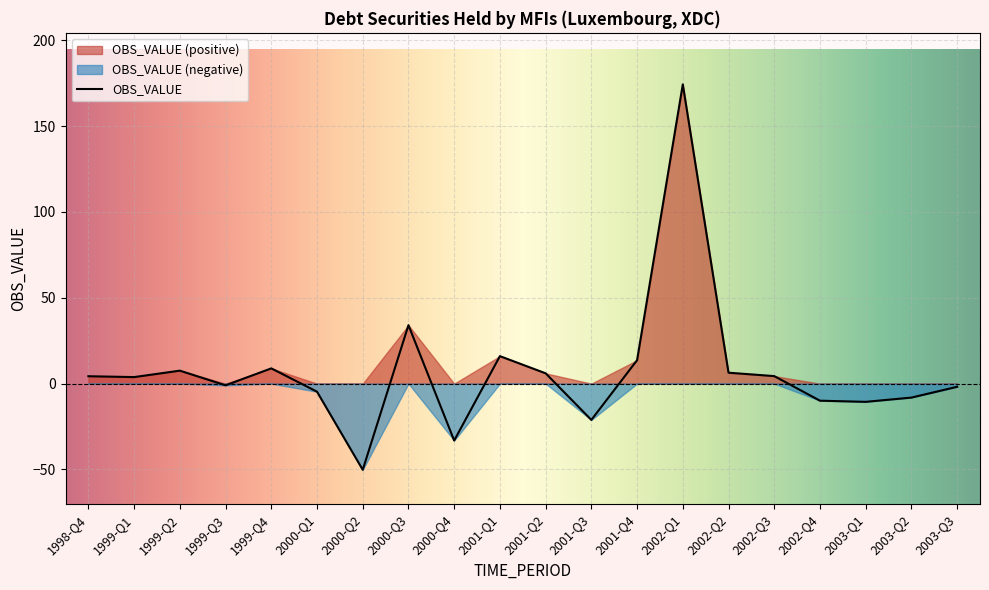

The chart shows a value of -21.1 at 2001-Q3. True or false?

True